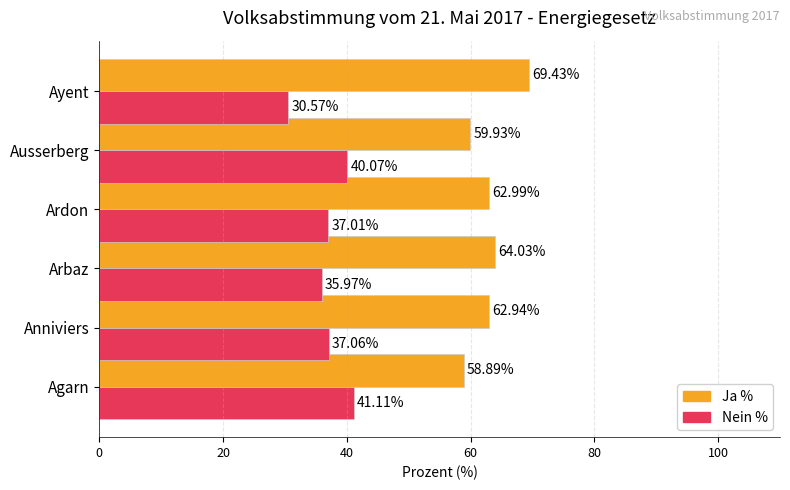

At which label is Ja % closest to 64?

Arbaz